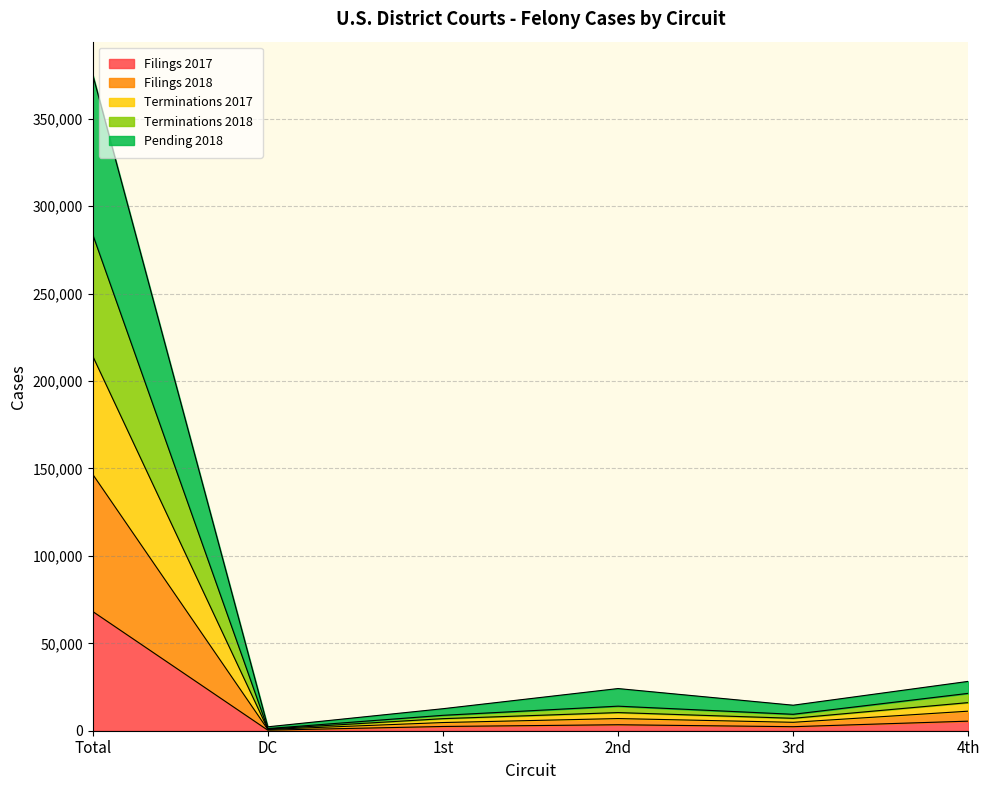

Is the value of Terminations 2017 at Total greater than the value of Filings 2017 at 2nd?

Yes